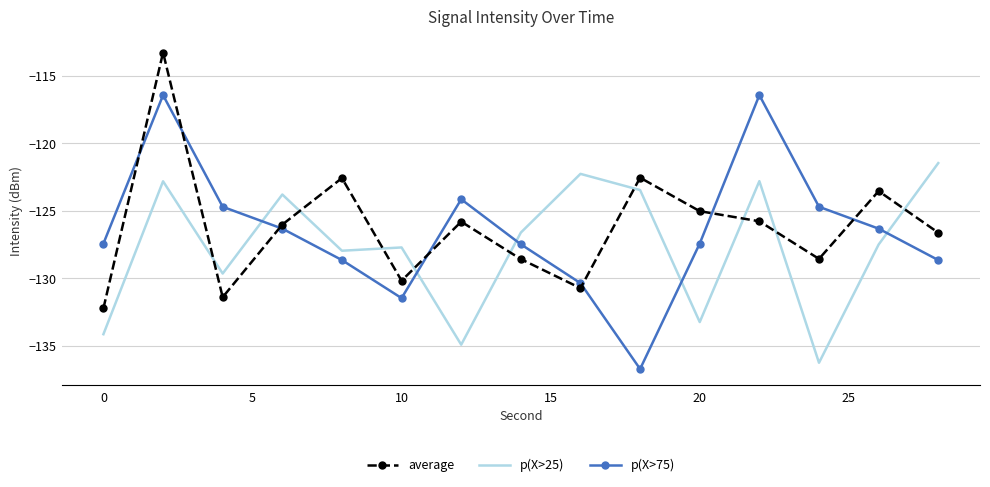

True or false: p(X>75) and average cross at least once.

True